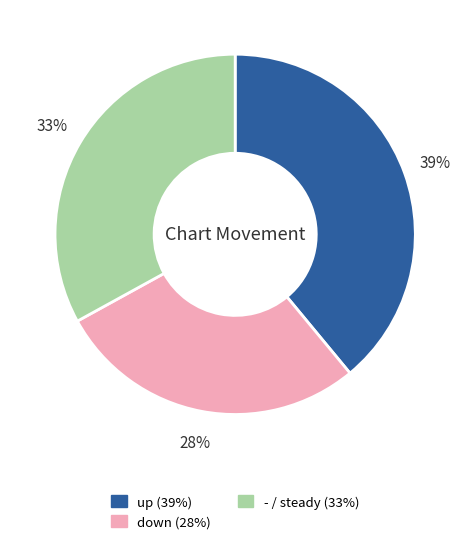

Is there any slice that represents more than half of the pie?

No